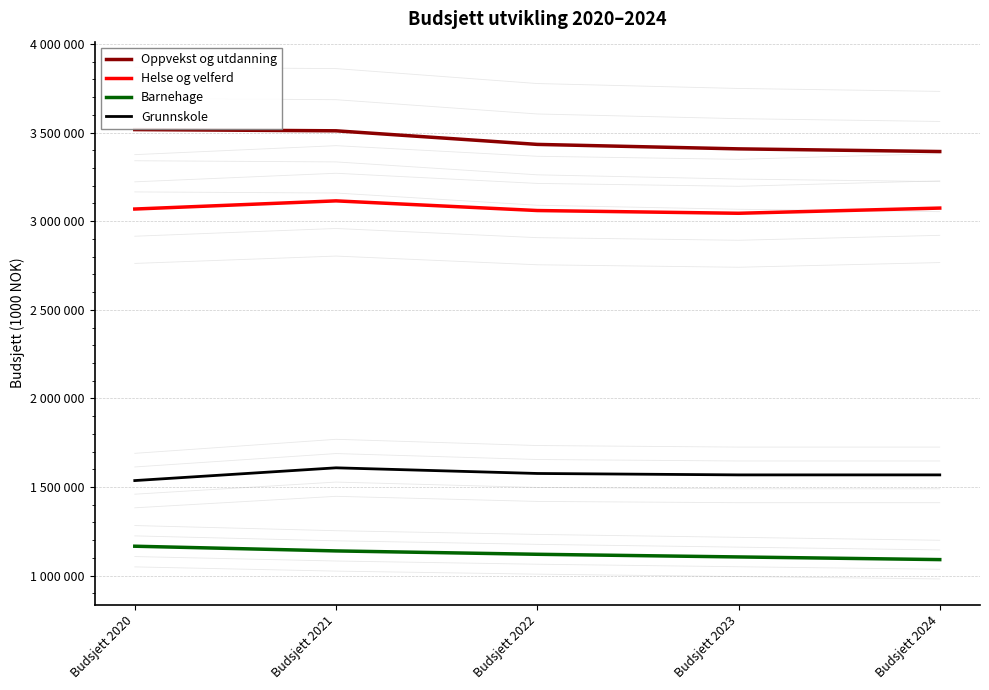

Where does the Helse og velferd series first go above 3068374?

Budsjett 2021